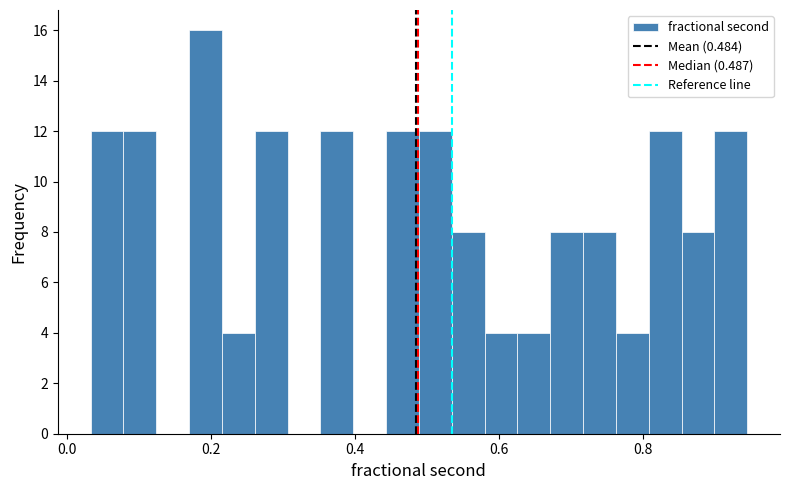

Around what value on the x-axis is the tallest bar? Give the approximate position of its centre, as read against the axis.

0.20